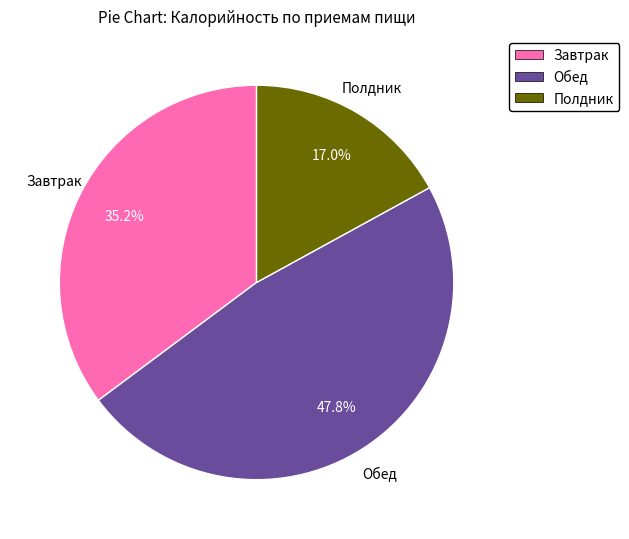

How many slices are in this pie chart?

3